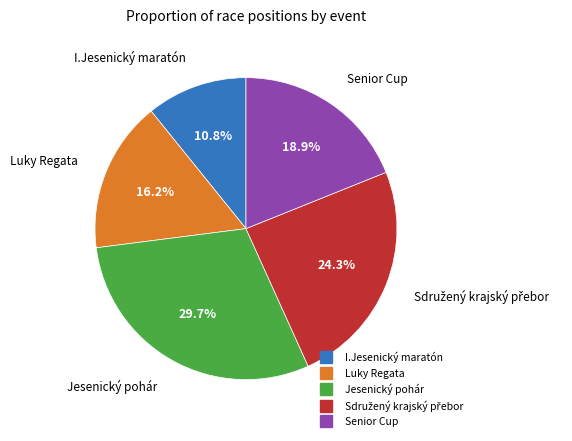

Does any single category account for the majority?

No